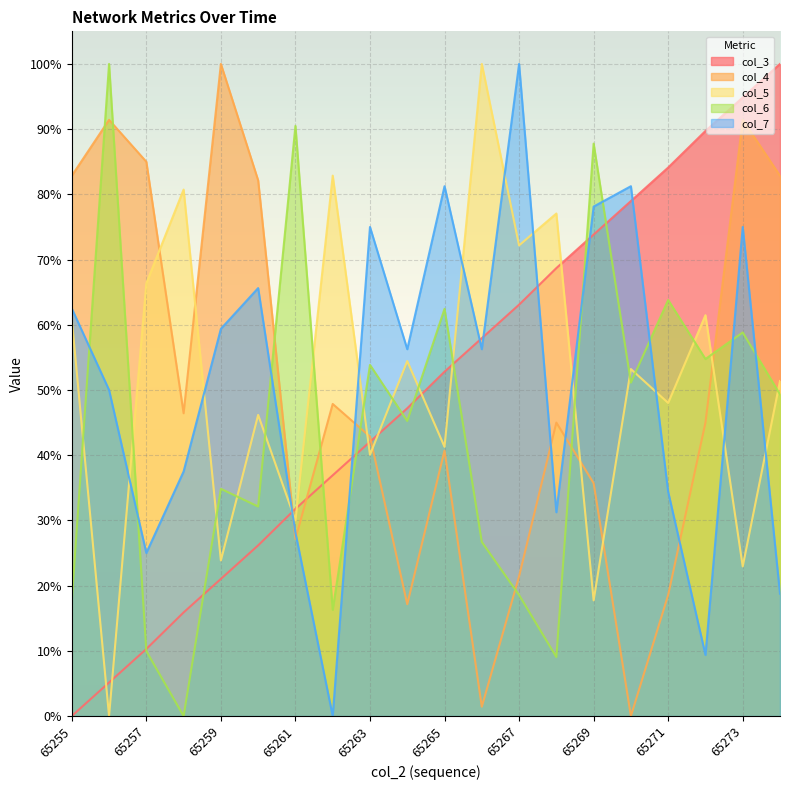

Is it true that col_4 equals 91.4 at 65256?

True